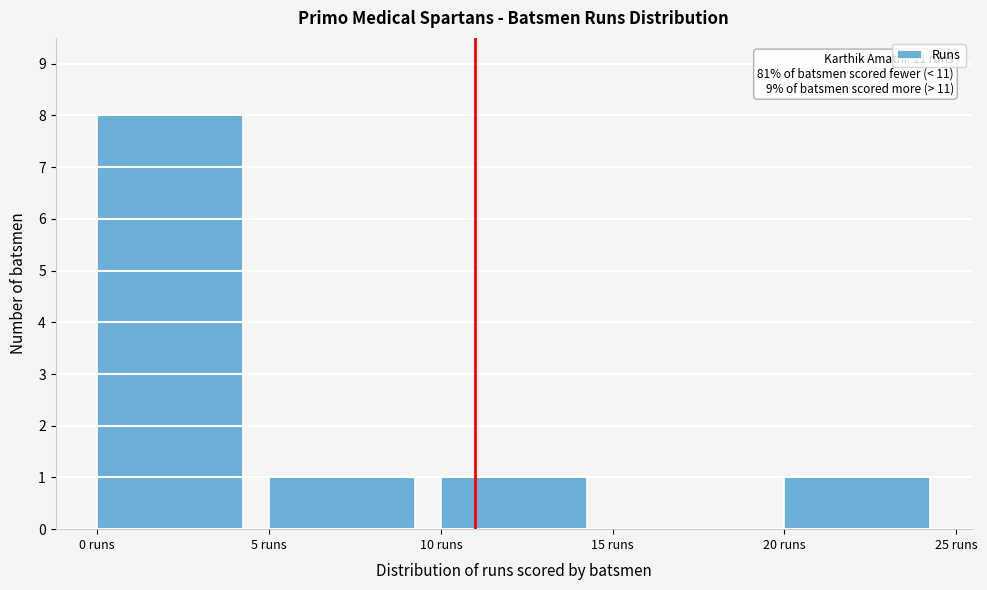

Over which range of the x-axis is the bar tallest?

0 to 5